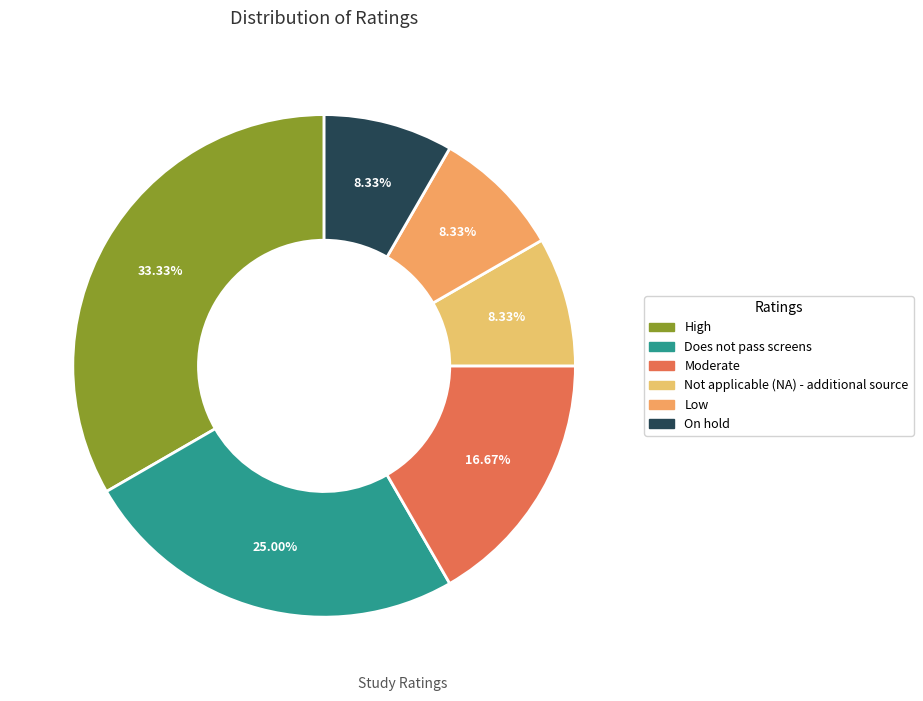

To the nearest percent, what percentage of the pie is Low?

8%